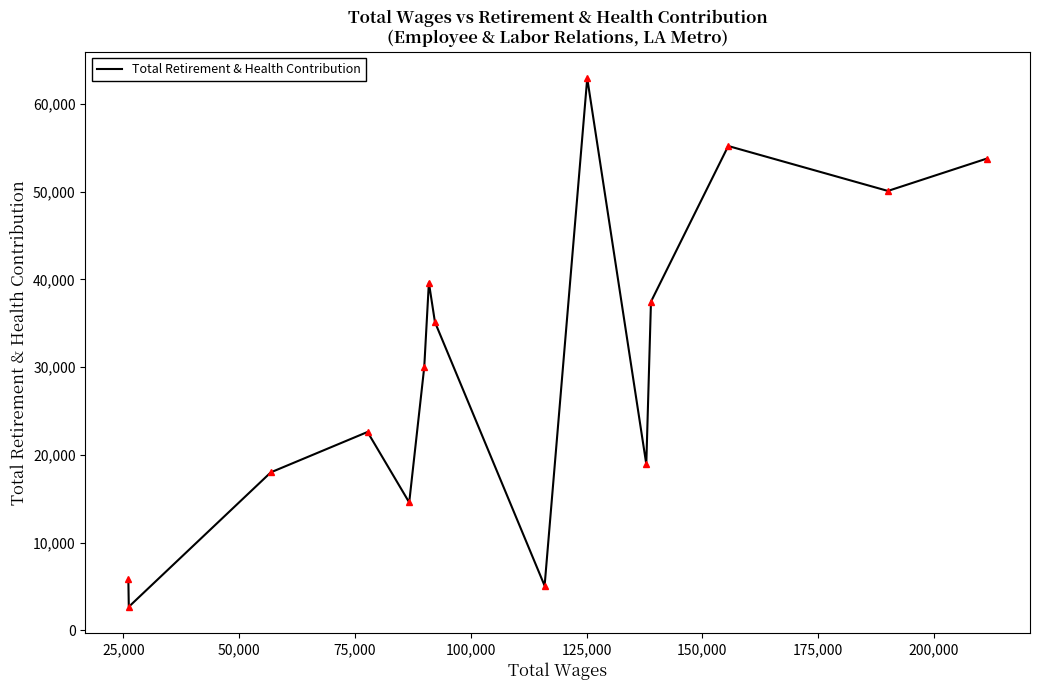

What is the greatest value displayed?

62937